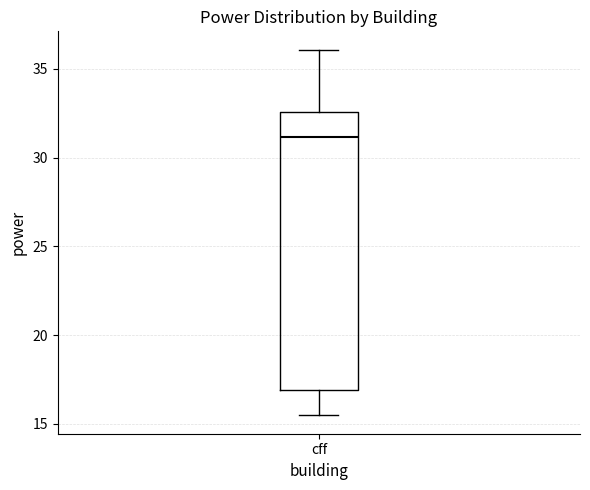

Where is the lower edge of the box for cff on the y-axis? The values are not printed on the chart, so give them approximately, as read against the axis.

17.0